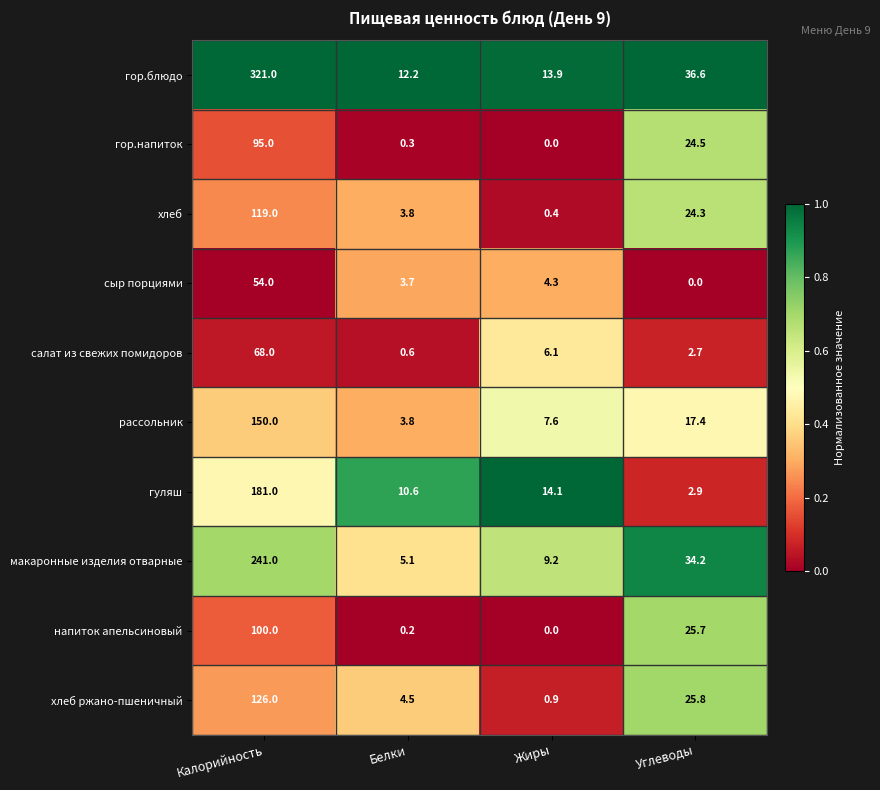

Which category has the highest value in the сыр порциями series?

Калорийность